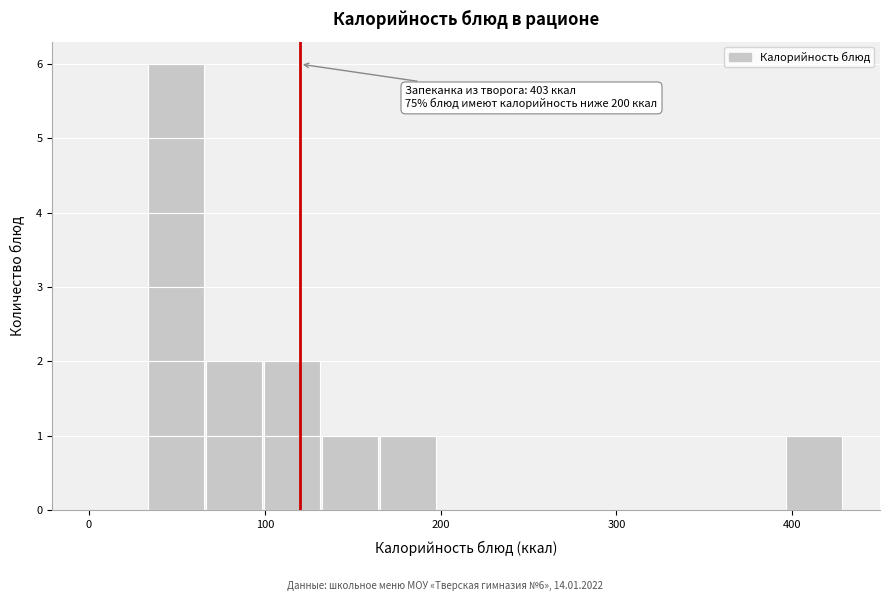

Read against the x-axis, roughly where is the centre of the tallest bar?

50